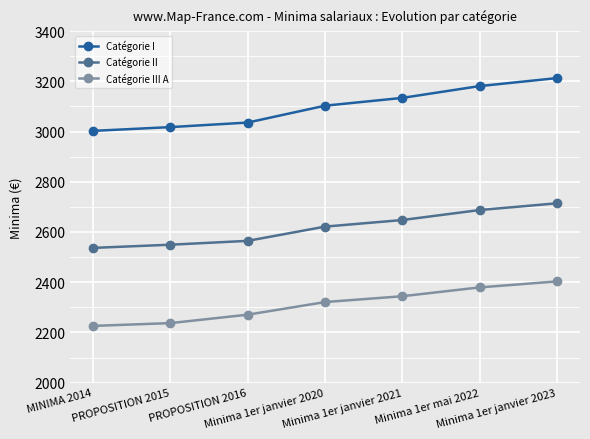

Between PROPOSITION 2015 and PROPOSITION 2016, which series saw the biggest shift?

Catégorie III A